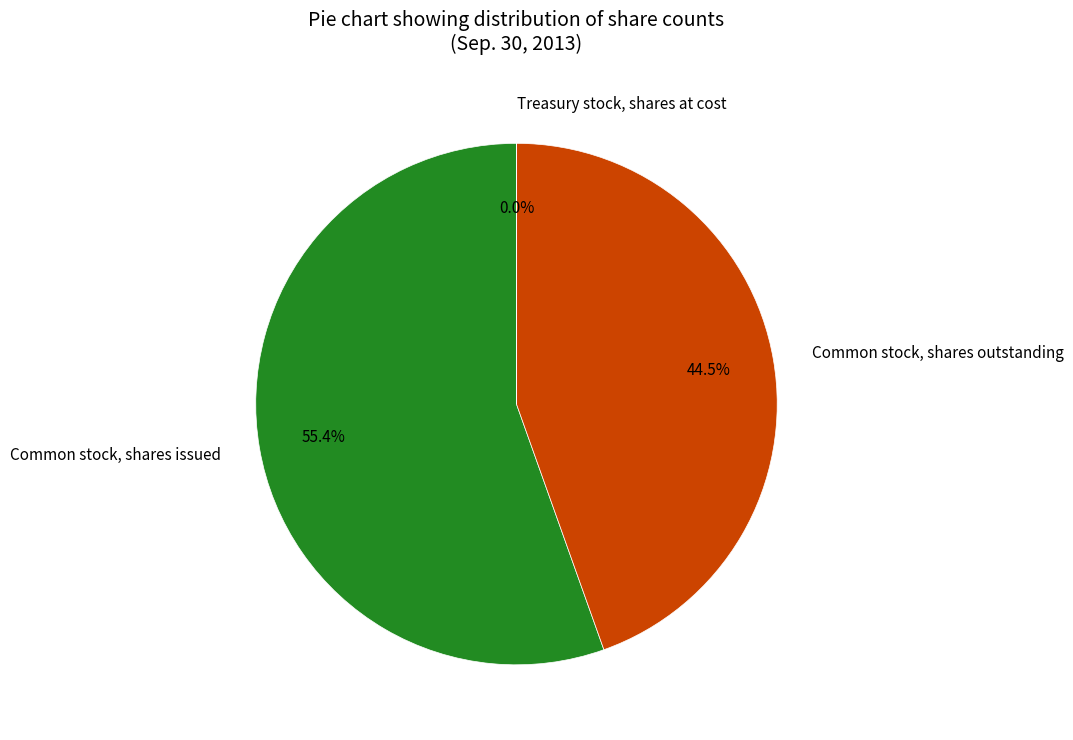

The Common stock, shares issued slice represents 55% of the pie. True or false?

True